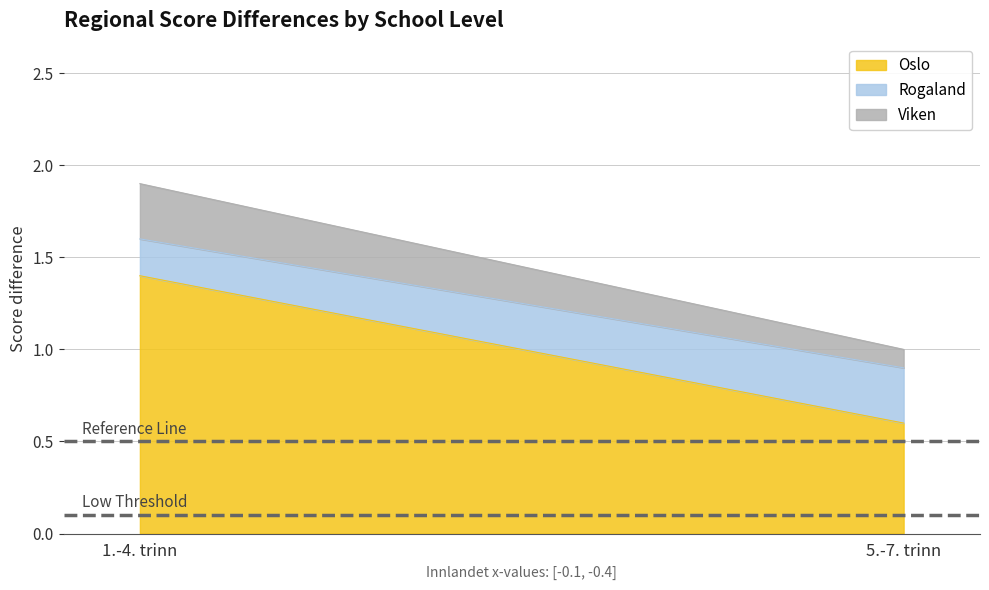

What is the label of the 1st point from the left?

1.-4. trinn